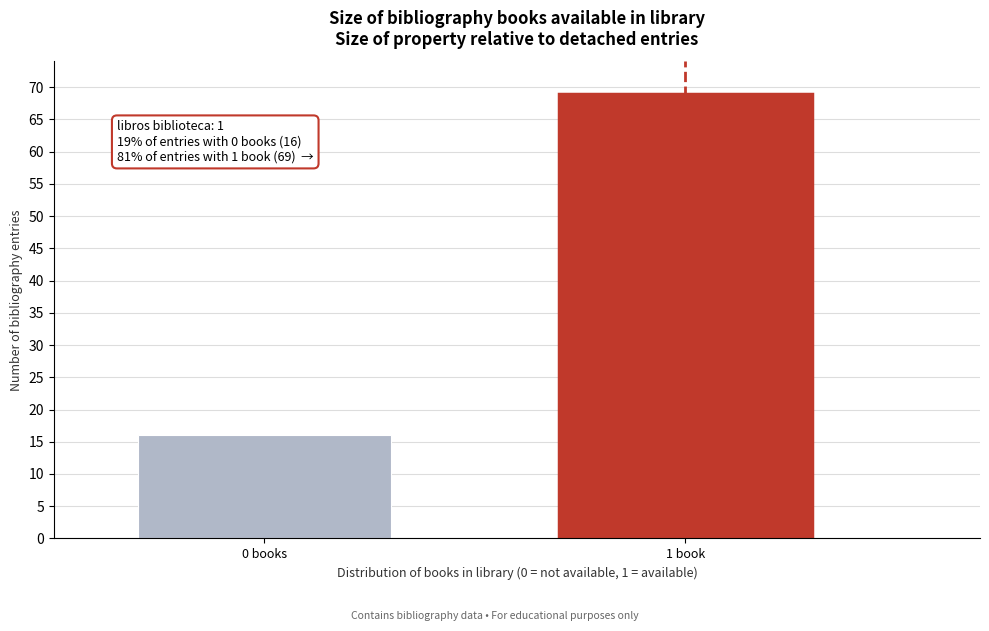

Reading left to right, extract all data points from this chart.

16	69